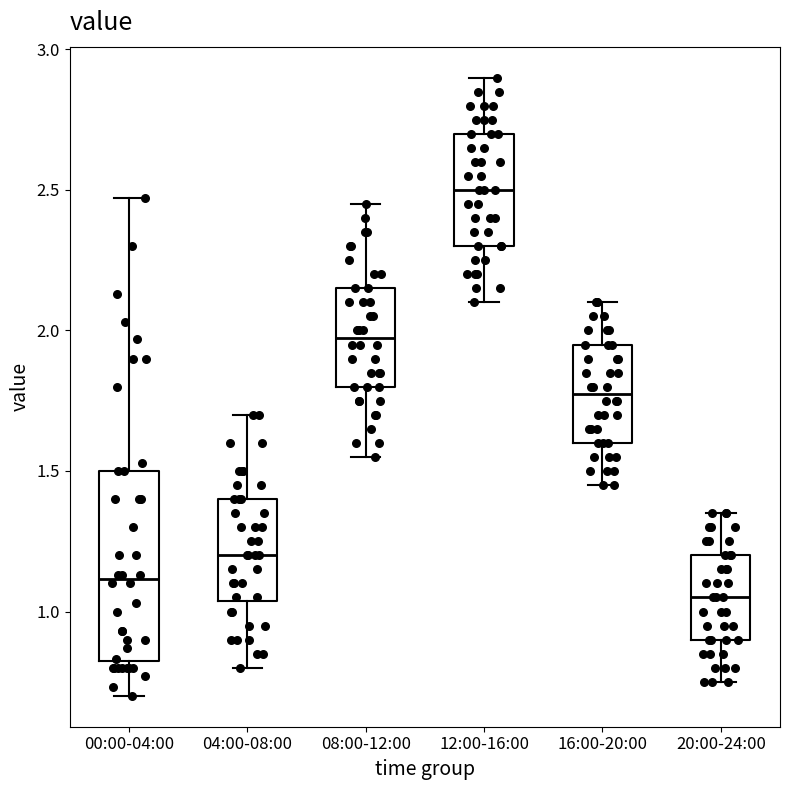

Comparing the boxes themselves (not the whiskers), which one is the tallest?

00:00-04:00